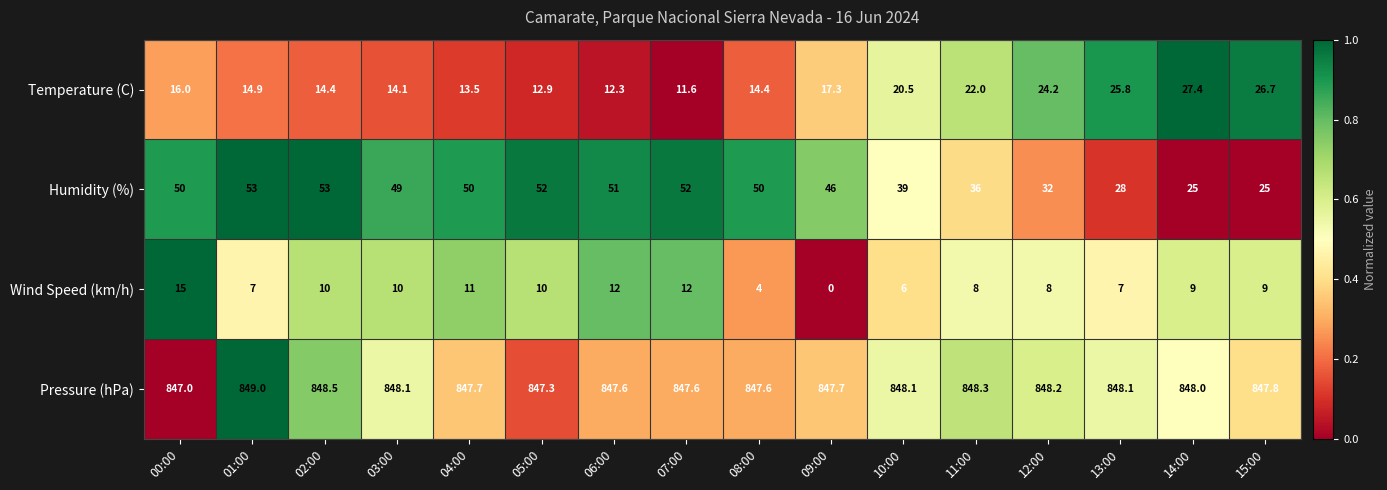

What is the difference between the highest and lowest values at 02:00?

838.5